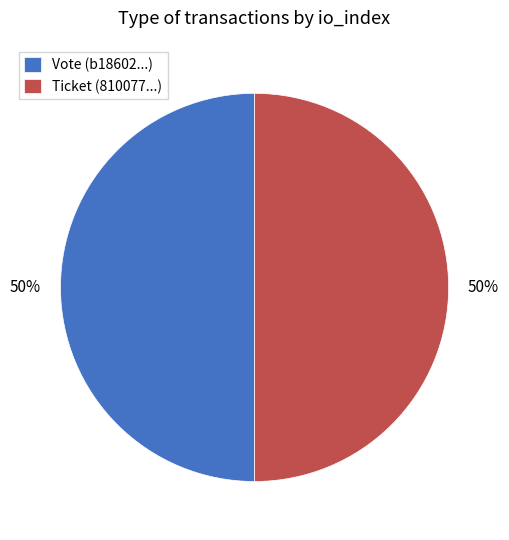

The Ticket (810077...) slice represents 57% of the pie. True or false?

False